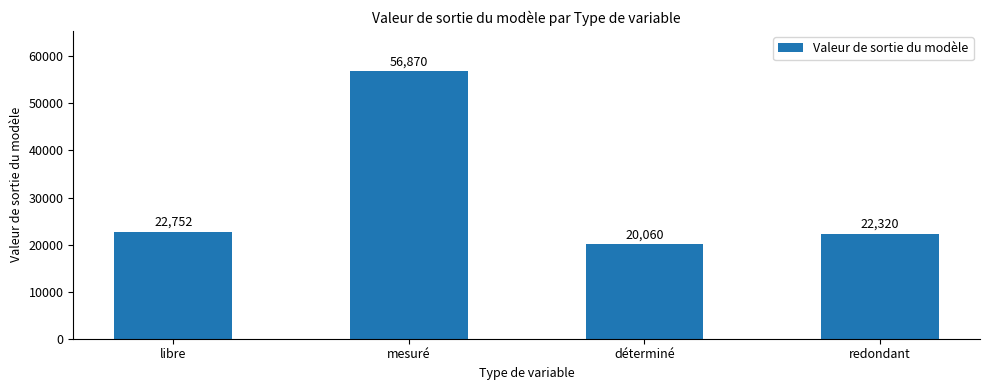

What is the approximate value at mesuré?

56870.0